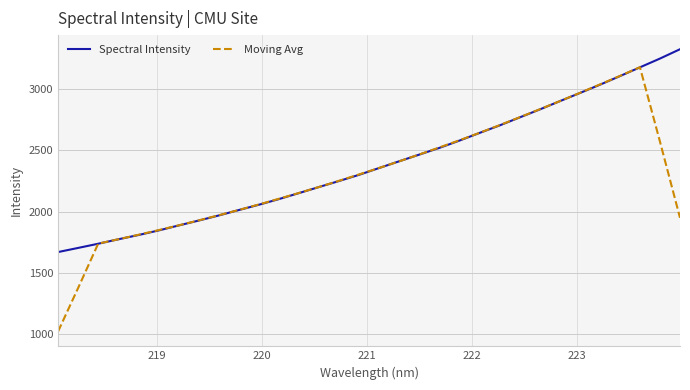

Which series has the widest spread of values?

Moving Avg